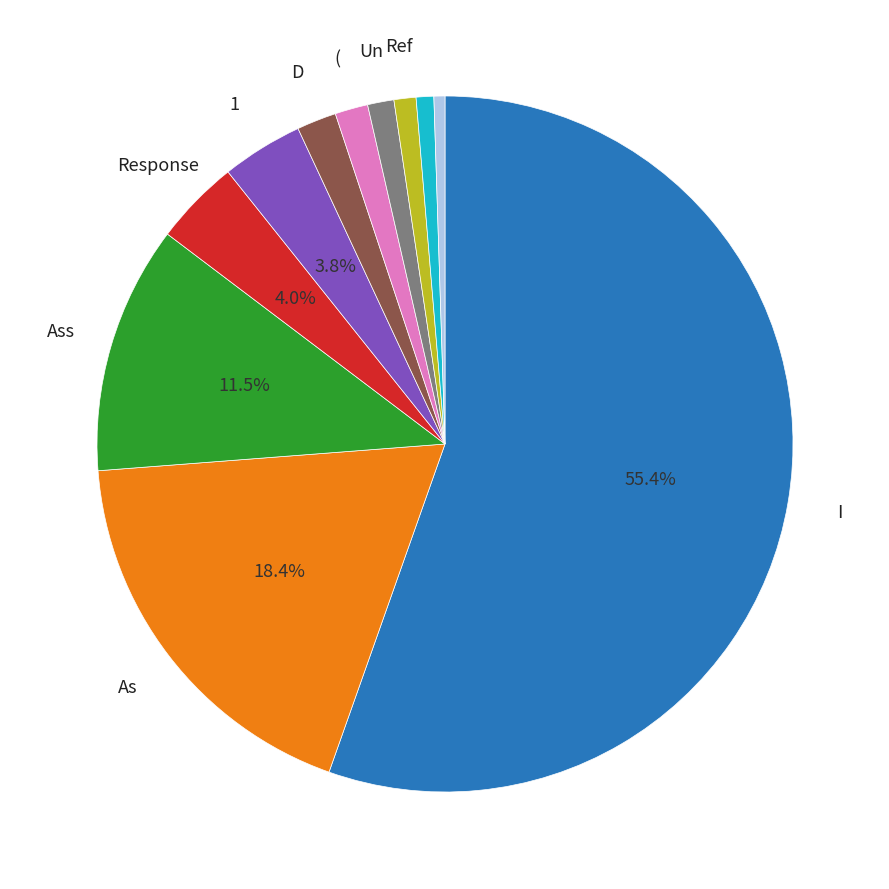

How many slices are in this pie chart?

11